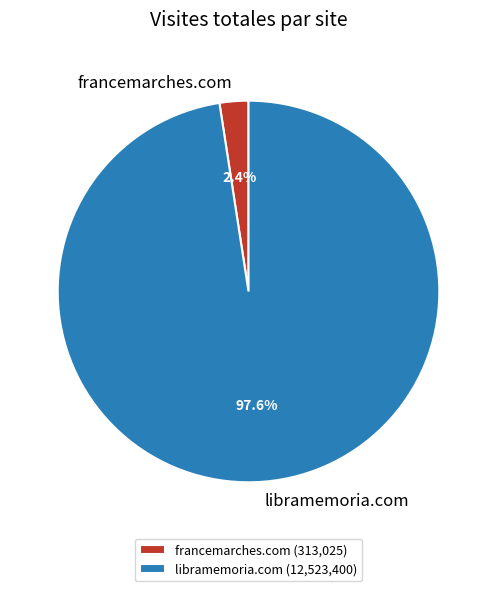

What percentage is the francemarches.com slice, to the nearest percent?

2%